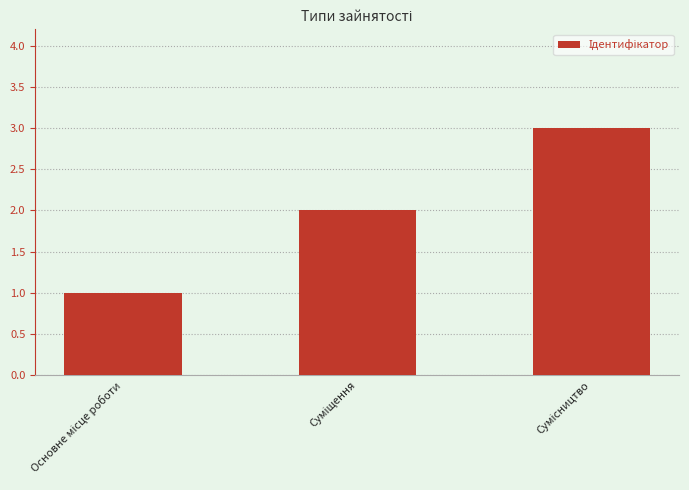

What is the sum of all values?

6